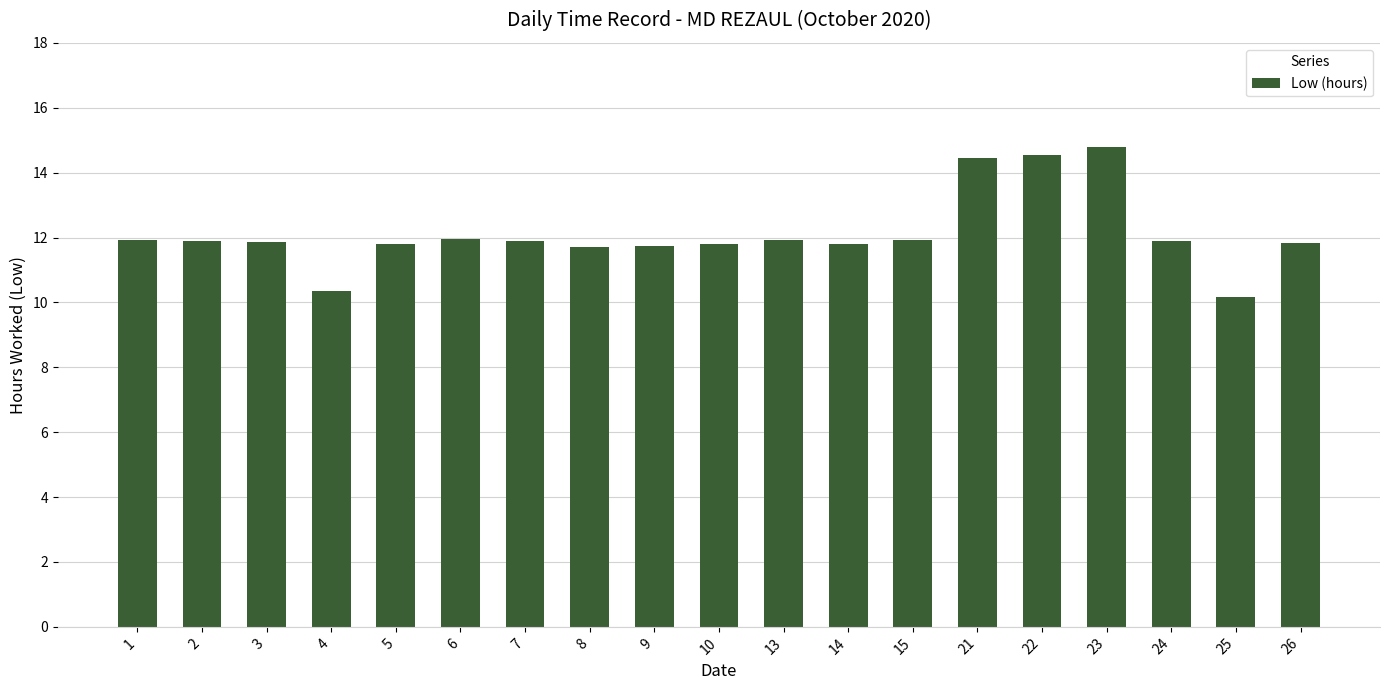

True or false: the data shows 11.8 at 14.

True